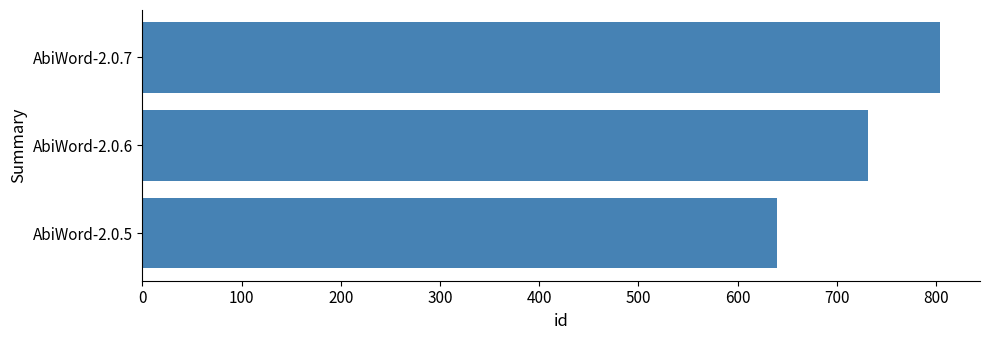

Rank the categories by value from highest to lowest.

AbiWord-2.0.7, AbiWord-2.0.6, AbiWord-2.0.5